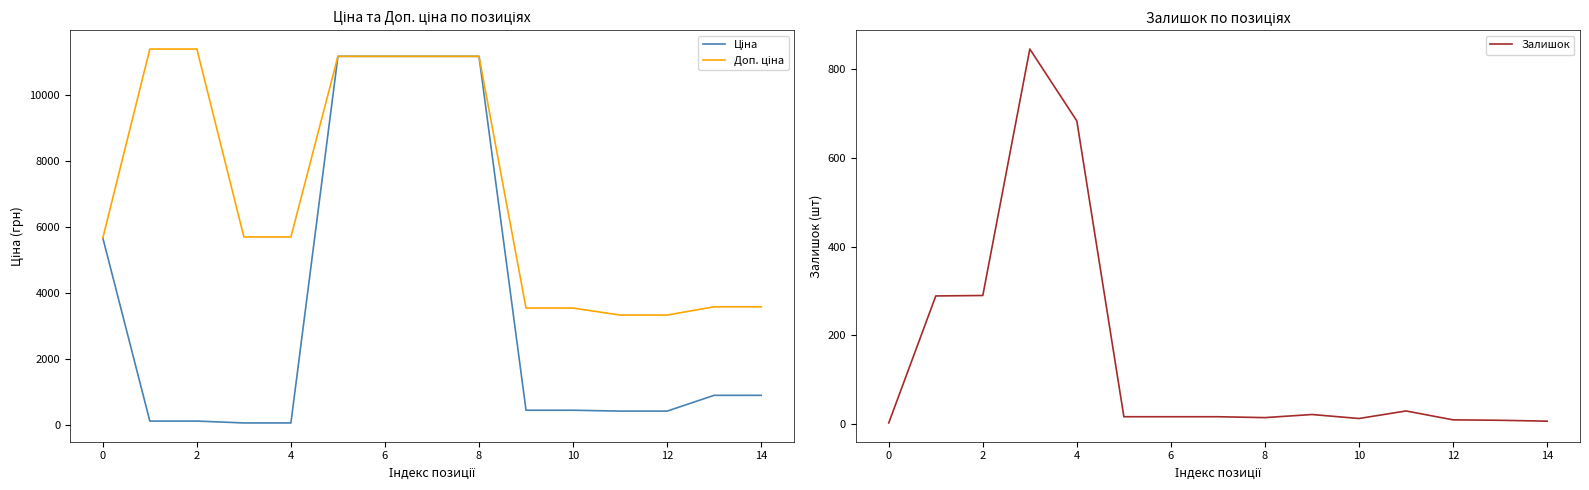

Is the value of Залишок at 12 greater than the value of Ціна at 12?

No